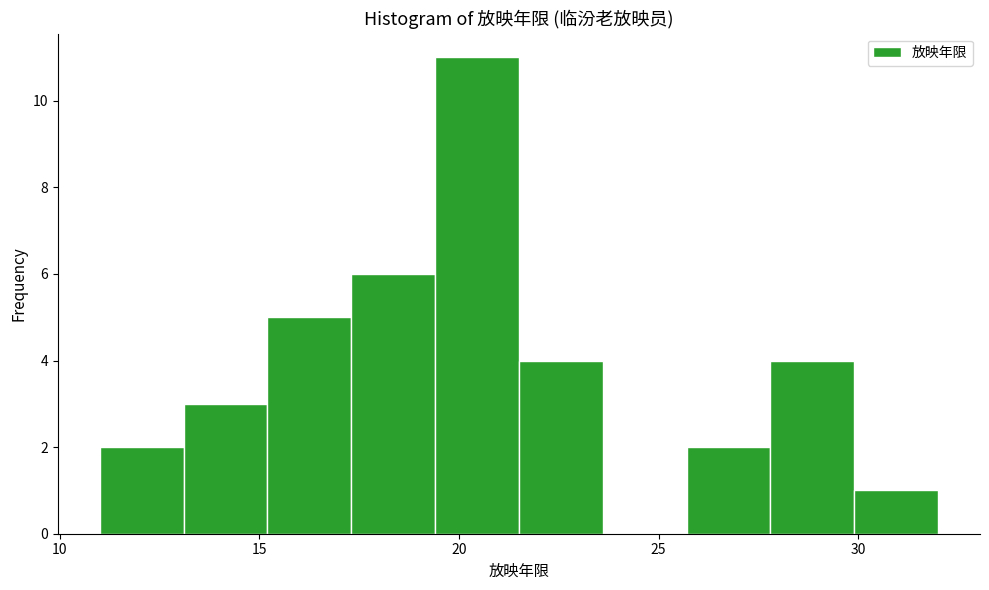

What is the height of the bar covering 25.7 to 27.8 on the x-axis? Neither the bar edges nor the heights are printed on the chart, so give them approximately, as read against the axes.

2